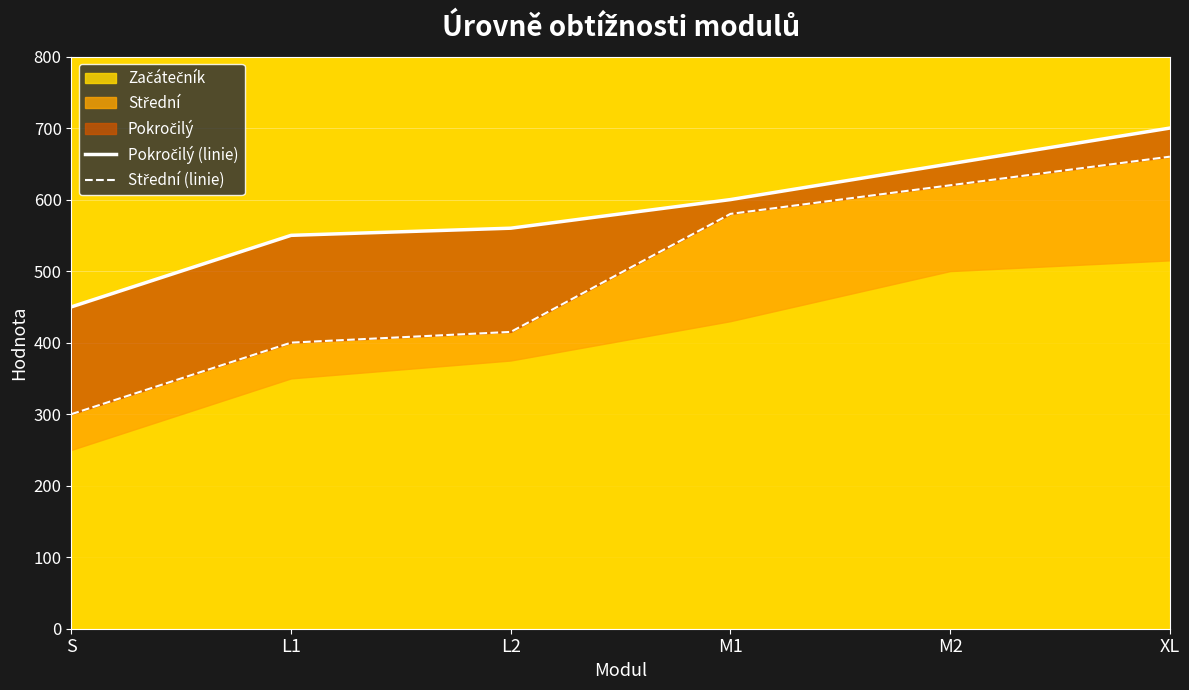

What is the difference between the highest and lowest values at L1?

150